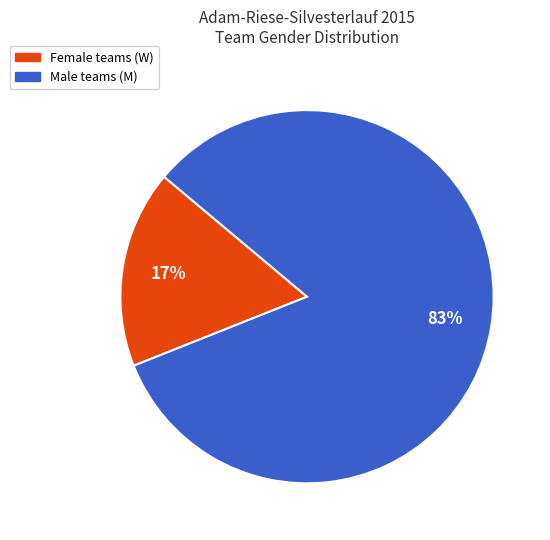

To the nearest percent, what is the average slice percentage?

50%